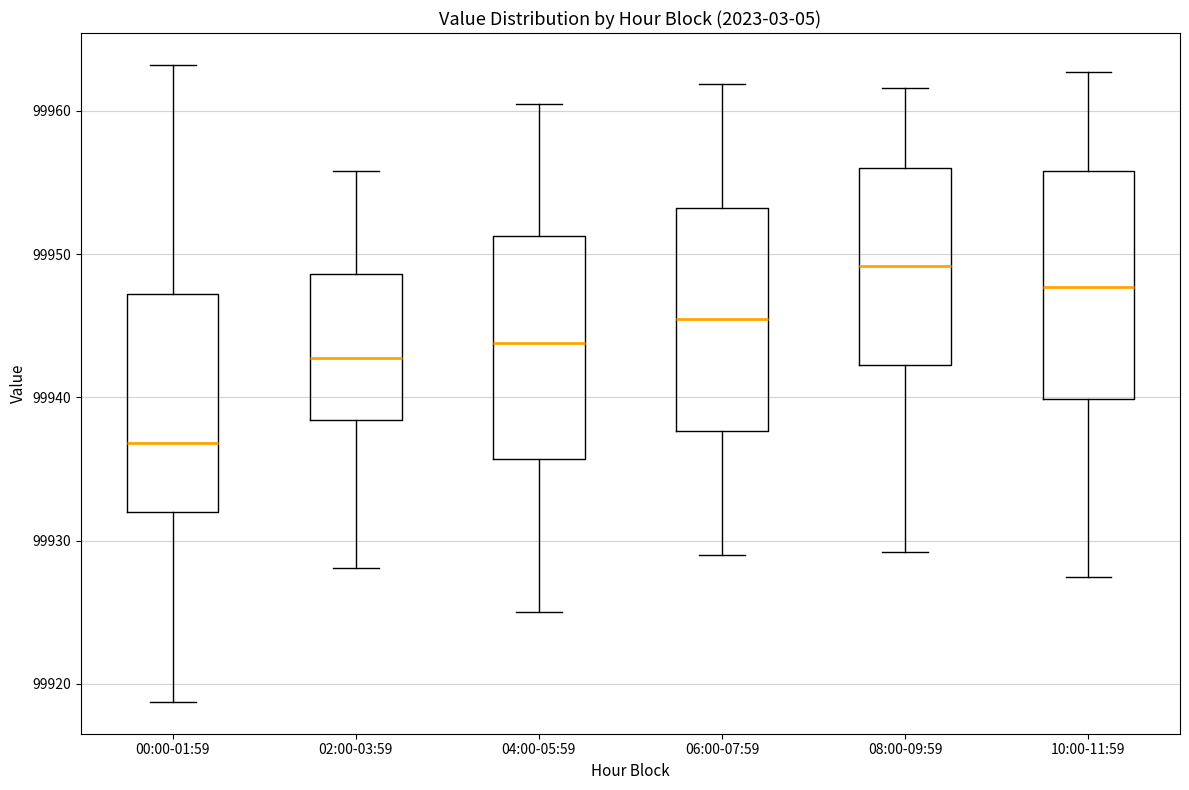

Reading left to right, read every box against the y-axis: the position of its median line, the range the box covers, and the ends of its whiskers. The values are not printed on the chart, so give them approximately, as read against the axis.

00:00-01:59: median 99937, box 99932 to 99947, whiskers 99919 to 99963
02:00-03:59: median 99943, box 99938 to 99949, whiskers 99928 to 99956
04:00-05:59: median 99944, box 99936 to 99951, whiskers 99925 to 99961
06:00-07:59: median 99945, box 99938 to 99953, whiskers 99929 to 99962
08:00-09:59: median 99949, box 99942 to 99956, whiskers 99929 to 99962
10:00-11:59: median 99948, box 99940 to 99956, whiskers 99928 to 99963